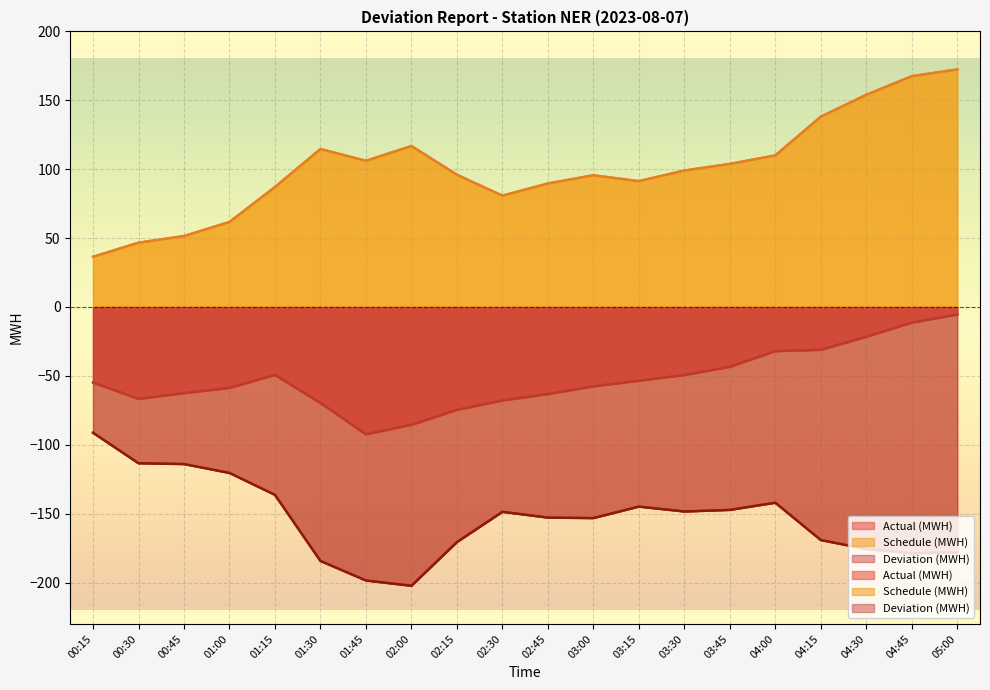

What is the difference between the Schedule (MWH) values at 01:45 and 00:15?

69.6